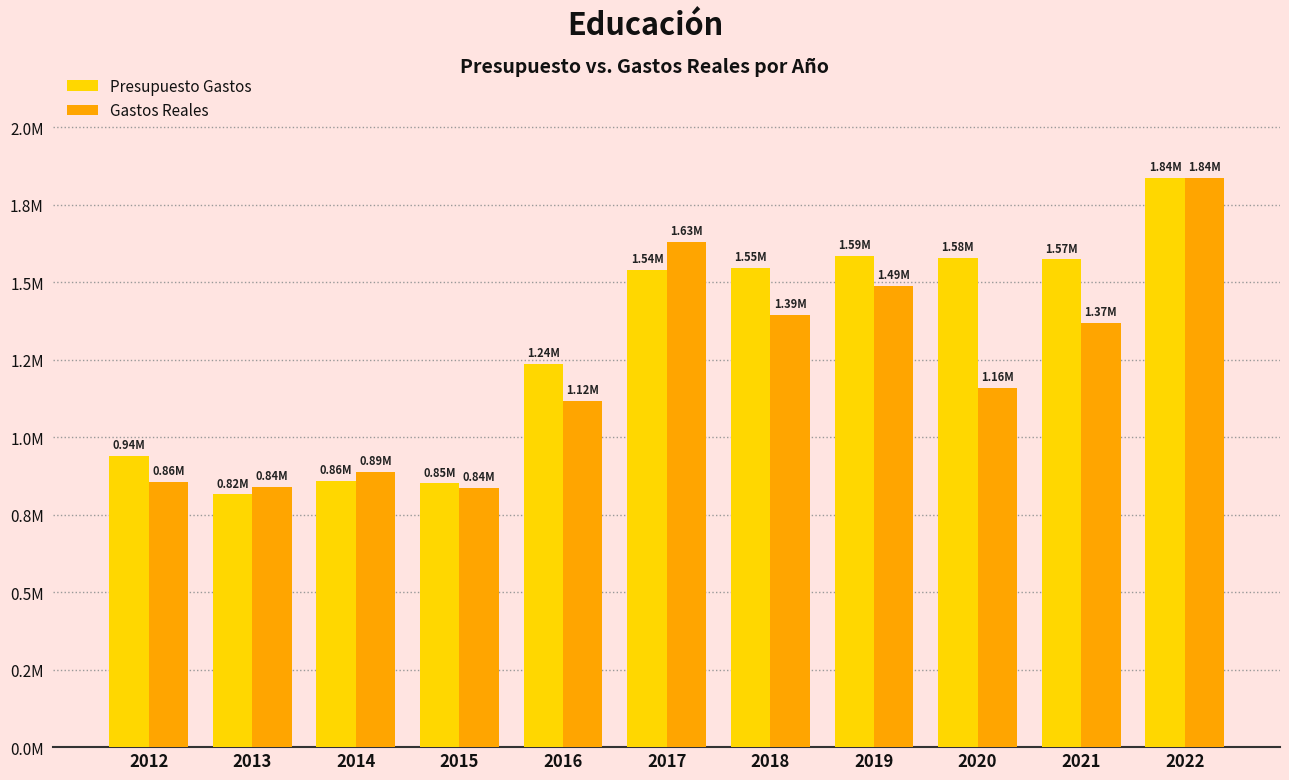

Where is Presupuesto Gastos nearest to the value 1326232?

2016